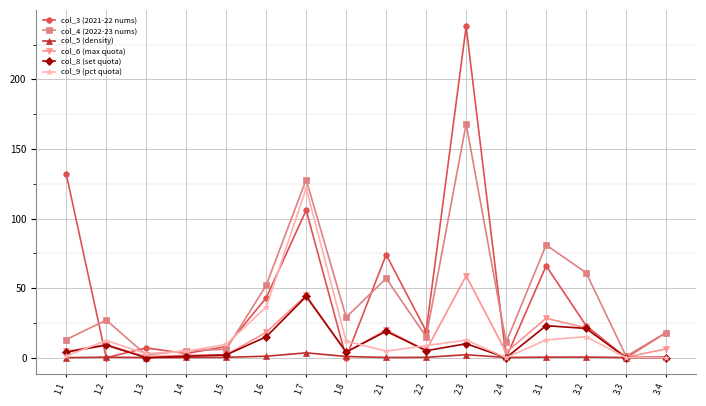

Rank the series by their maximum value, from highest to lowest.

col_3 (2021-22 nums), col_4 (2022-23 nums), col_9 (pct quota), col_6 (max quota), col_8 (set quota), col_5 (density)